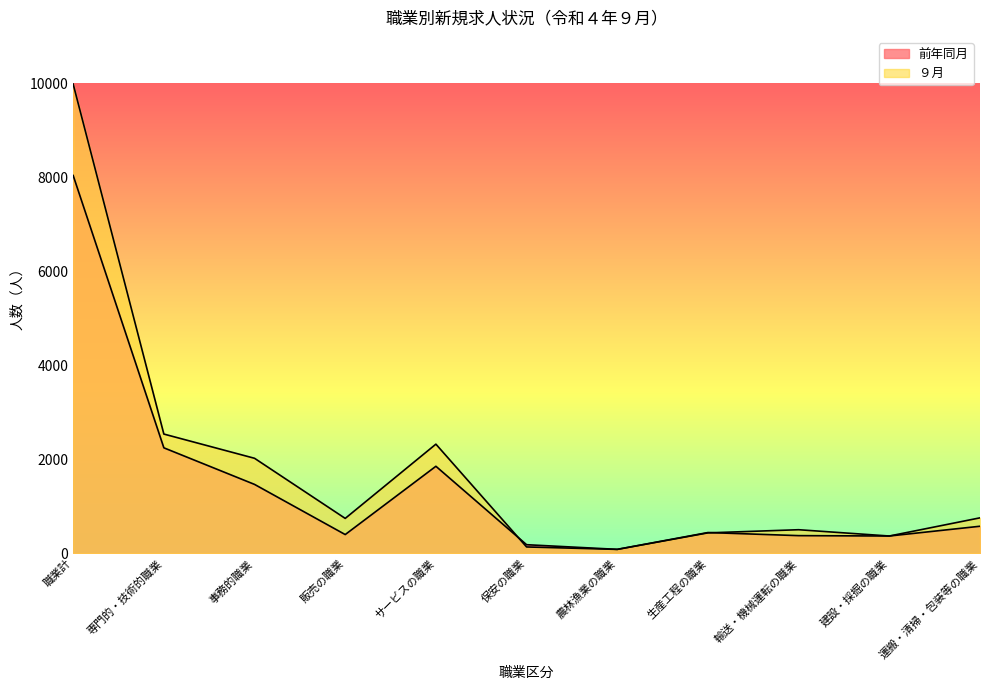

List the series in order of their peak value, highest first.

９月, 前年同月